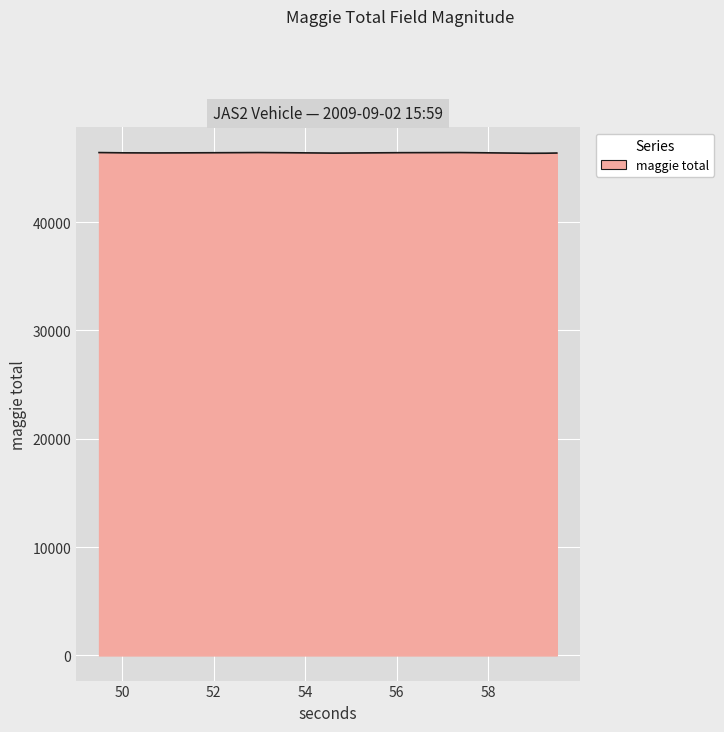

What is the greatest value displayed?

46417.3